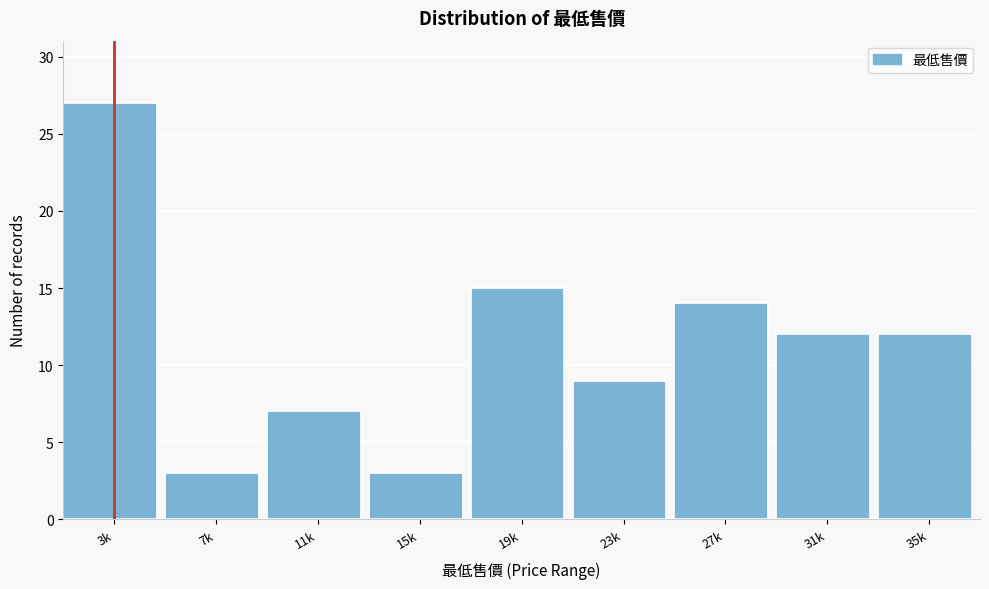

Reading left to right, what are all the values shown in this chart?

27	3	7	3	15	9	14	12	12